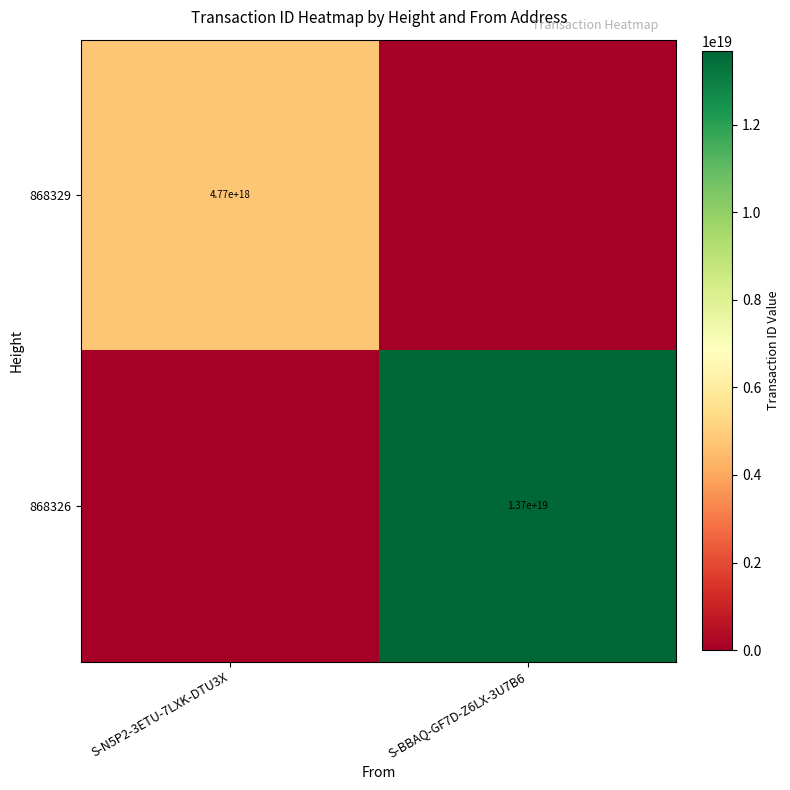

Is it true that 868326 equals 13700000000000000000 at S-BBAQ-GF7D-Z6LX-3U7B6?

True